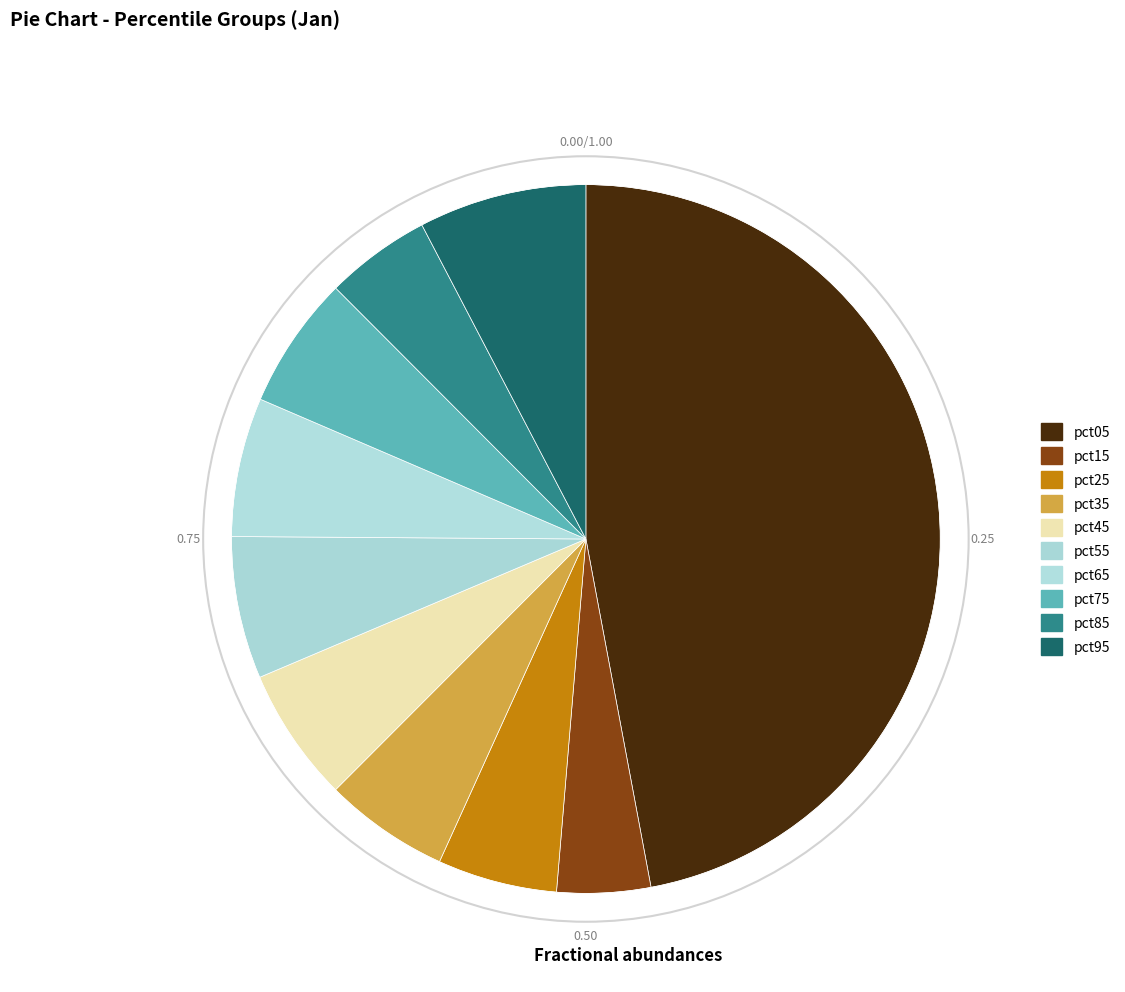

Is it true that pct45 is 6% of the pie?

True